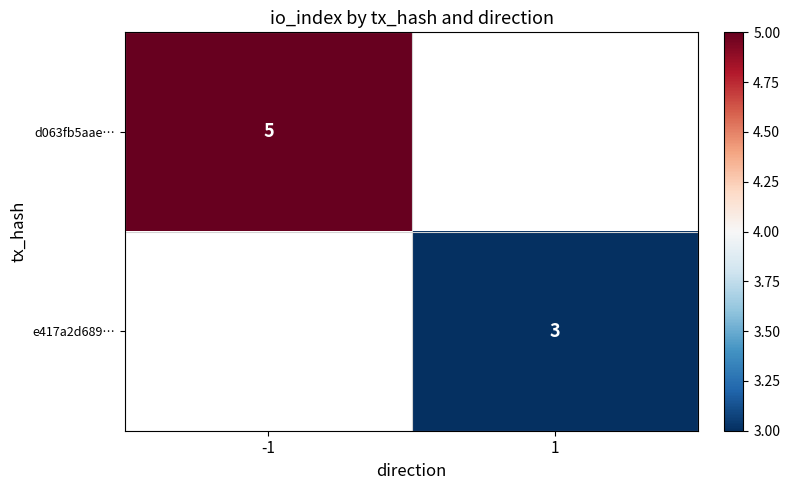

Is it true that e417a2d689… equals 3 at 1?

True